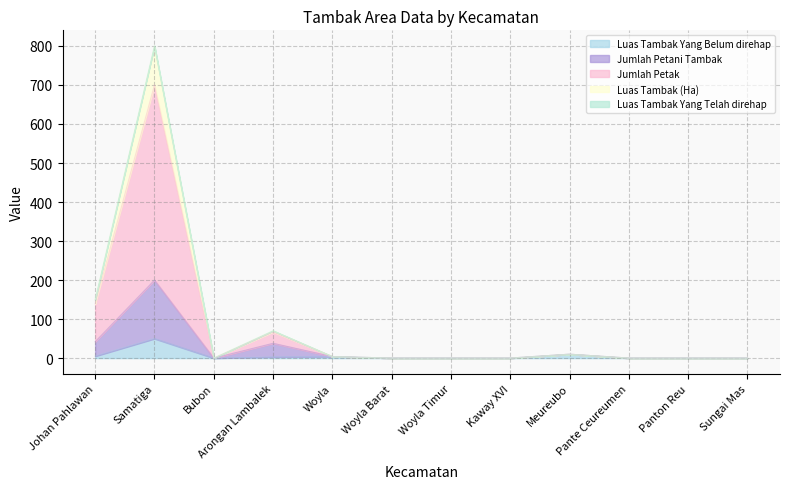

The value of Jumlah Petani Tambak at Woyla Timur is 128. True or false?

False